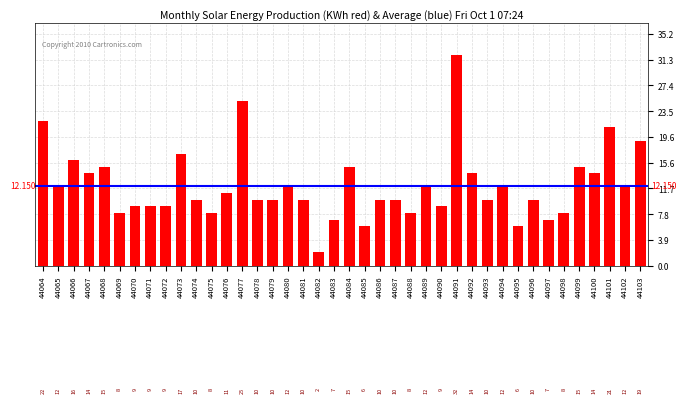

Read the value at 44098, to the nearest 5.

10